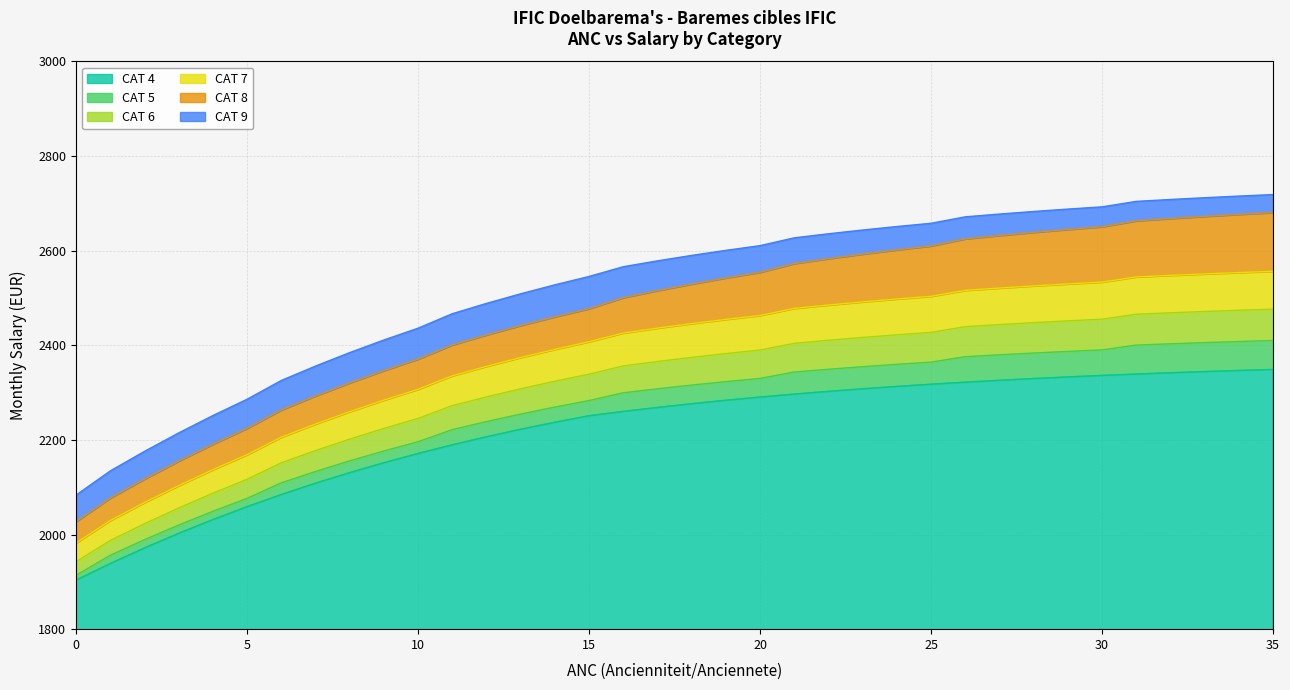

Reading left to right, what are all the values shown in this chart?

CAT 4: 0=1903.8	1=1938.7	2=1971.6	3=2002.6	4=2031.7	5=2058.9	6=2084.5	7=2108.5	8=2130.9	9=2151.8	10=2171.4	11=2189.7	12=2206.7	13=2222.6	14=2237.4	15=2251.2	16=2260.3	17=2268.7	18=2276.6	19=2283.9	20=2290.6	21=2296.9	22=2302.7	23=2308.1	24=2313.1	25=2317.8	26=2322.1	27=2326.1	28=2329.8	29=2333.2	30=2336.3	31=2339.3	32=2342.0	33=2344.5	34=2346.8	35=2349.0
CAT 5: 0=1914.0	1=1956.2	2=1989.1	3=2020.1	4=2049.1	5=2076.4	6=2109.3	7=2133.3	8=2155.7	9=2176.6	10=2196.2	11=2221.7	12=2238.8	13=2254.7	14=2269.5	15=2283.2	16=2299.6	17=2308.1	18=2315.9	19=2323.2	20=2330.0	21=2343.6	22=2349.4	23=2354.8	24=2359.8	25=2364.4	26=2376.0	27=2380.0	28=2383.7	29=2387.1	30=2390.3	31=2400.5	32=2403.2	33=2405.7	34=2408.1	35=2410.2
CAT 6: 0=1942.7	1=1987.5	2=2022.8	3=2056.1	4=2087.4	5=2116.8	6=2151.6	7=2177.5	8=2201.7	9=2224.3	10=2245.4	11=2272.5	12=2290.9	13=2308.1	14=2324.1	15=2339.0	16=2356.4	17=2365.7	18=2374.4	19=2382.5	20=2390.0	21=2404.2	22=2410.7	23=2416.7	24=2422.2	25=2427.3	26=2439.4	27=2443.8	28=2447.9	29=2451.7	30=2455.2	31=2465.7	32=2468.7	33=2471.5	34=2474.1	35=2476.5
CAT 7: 0=1982.1	1=2029.6	2=2067.6	3=2103.4	4=2137.1	5=2168.7	6=2205.7	7=2233.6	8=2259.7	9=2284.1	10=2306.9	11=2335.6	12=2355.5	13=2374.1	14=2391.4	15=2407.6	16=2426.0	17=2436.3	18=2445.9	19=2454.8	20=2463.1	21=2478.0	22=2485.2	23=2491.8	24=2497.9	25=2503.6	26=2516.2	27=2521.0	28=2525.6	29=2529.8	30=2533.7	31=2544.5	32=2547.8	33=2550.9	34=2553.8	35=2556.4
CAT 8: 0=2027.1	1=2077.0	2=2117.2	3=2155.1	4=2190.8	5=2224.4	6=2263.2	7=2292.8	8=2320.5	9=2346.5	10=2370.7	11=2400.7	12=2421.9	13=2441.7	14=2460.1	15=2477.3	16=2500.6	17=2515.5	18=2529.4	19=2542.3	20=2554.3	21=2572.8	22=2583.1	23=2592.7	24=2601.7	25=2610.0	26=2624.9	27=2632.1	28=2638.7	29=2644.9	30=2650.6	31=2663.1	32=2668.0	33=2672.5	34=2676.7	35=2680.6
CAT 9: 0=2083.4	1=2134.5	2=2175.8	3=2214.8	4=2251.5	5=2286.0	6=2325.7	7=2356.1	8=2384.6	9=2411.2	10=2436.2	11=2466.8	12=2488.6	13=2508.9	14=2527.8	15=2545.5	16=2566.1	17=2578.5	18=2590.0	19=2600.7	20=2610.7	21=2627.2	22=2635.8	23=2643.7	24=2651.1	25=2657.9	26=2671.6	27=2677.5	28=2682.9	29=2688.0	30=2692.7	31=2704.2	32=2708.3	33=2712.0	34=2715.5	35=2718.7